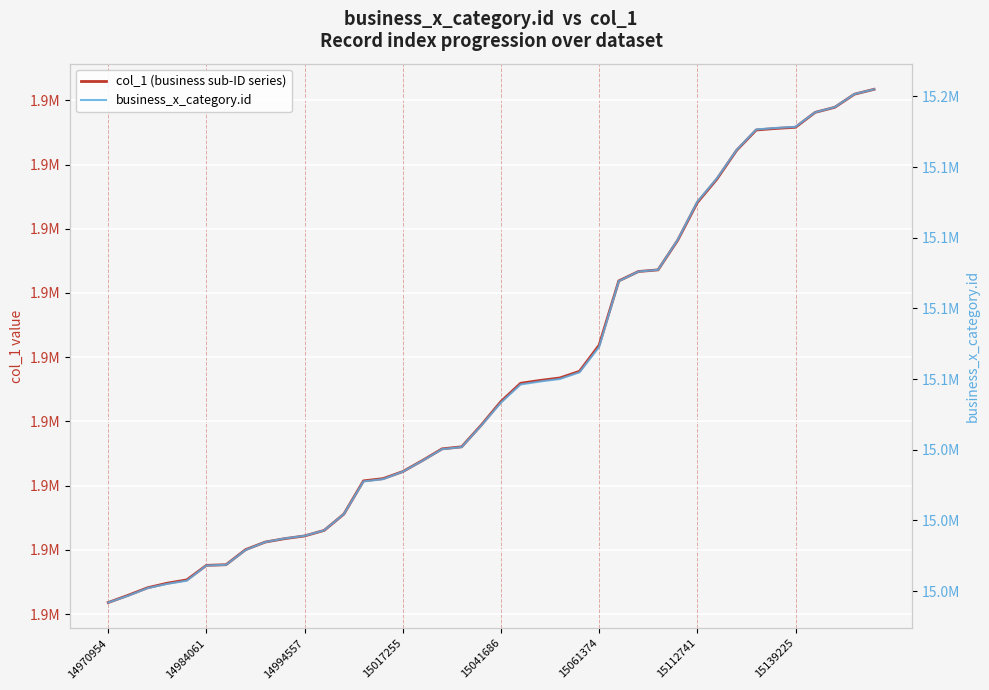

Which series has the largest total across all categories?

business_x_category.id